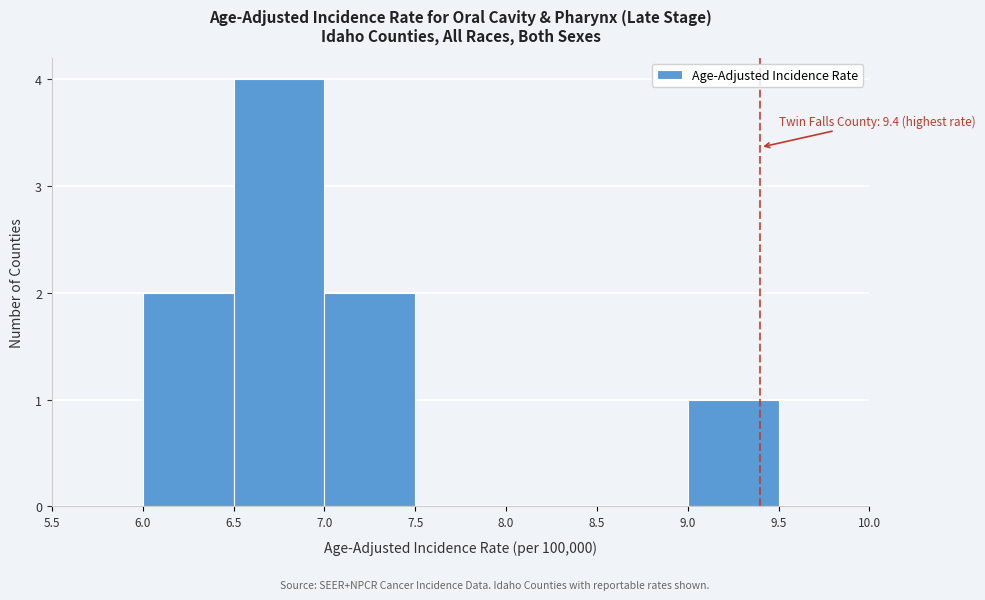

Which range on the x-axis has the tallest bar?

6.5 to 7.0